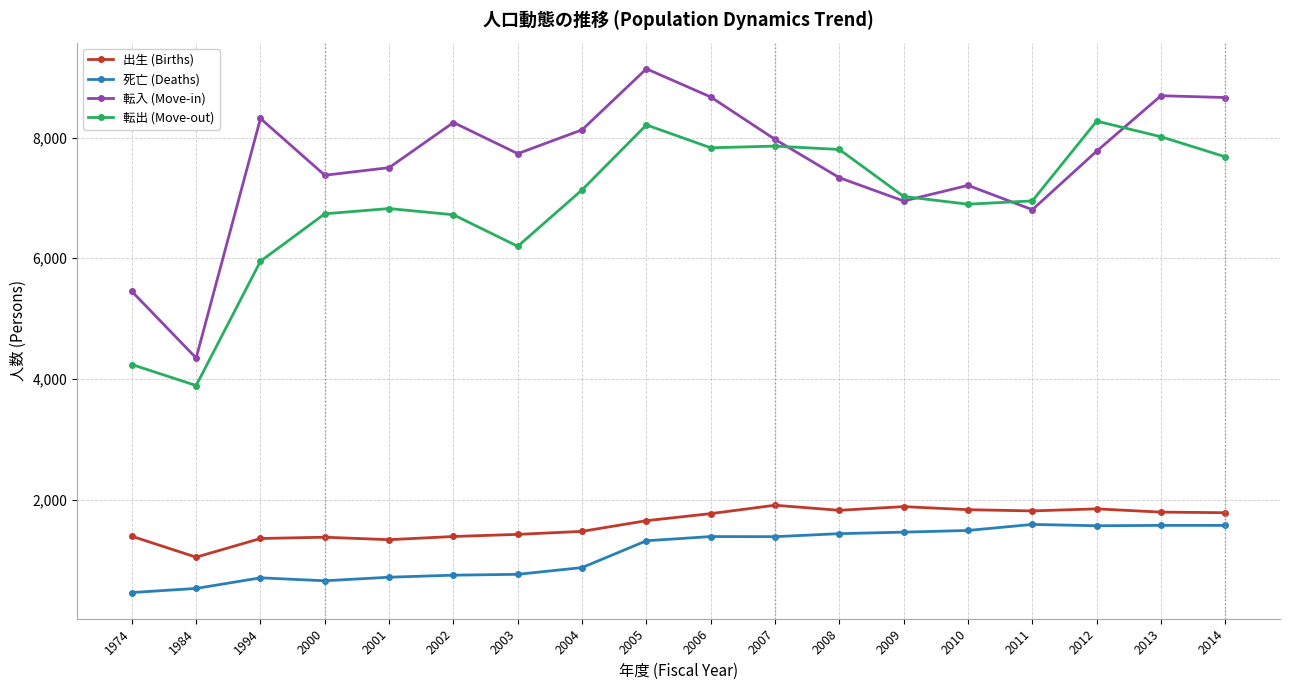

What is the sum of all 転出 (Move-out) values?

124219